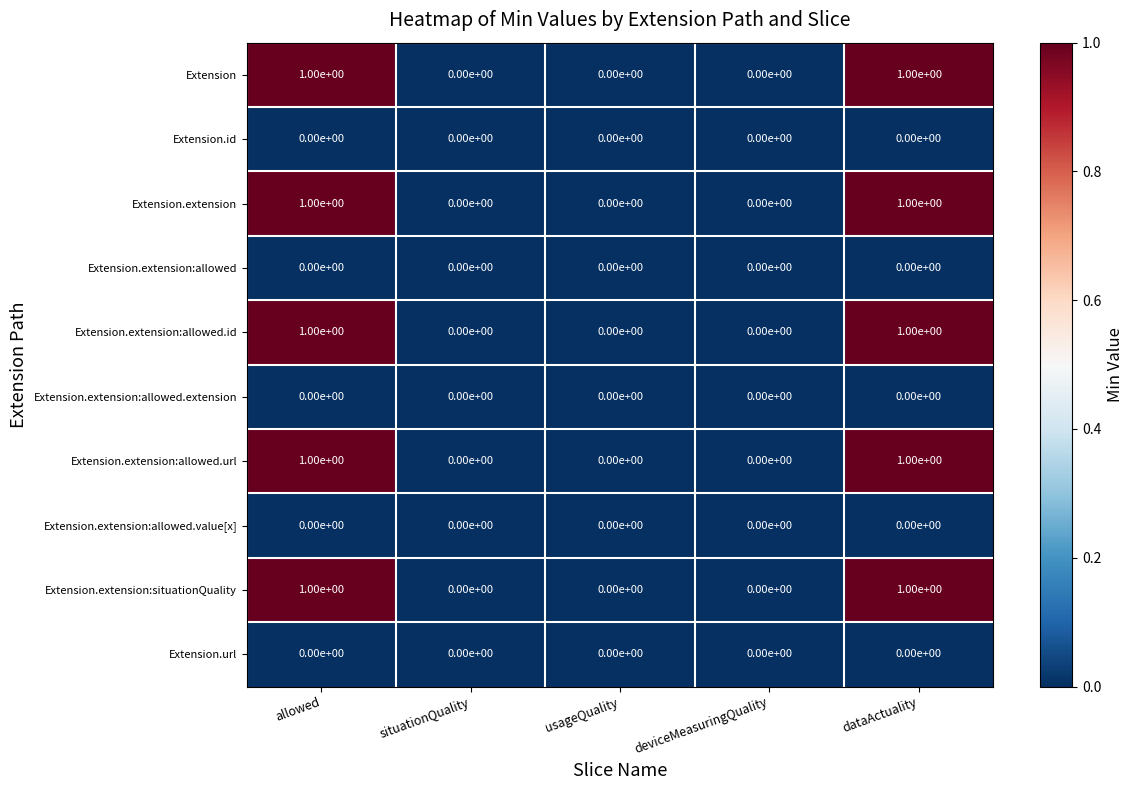

Is the value of Extension.extension:allowed.url at dataActuality greater than the value of Extension.url at situationQuality?

Yes